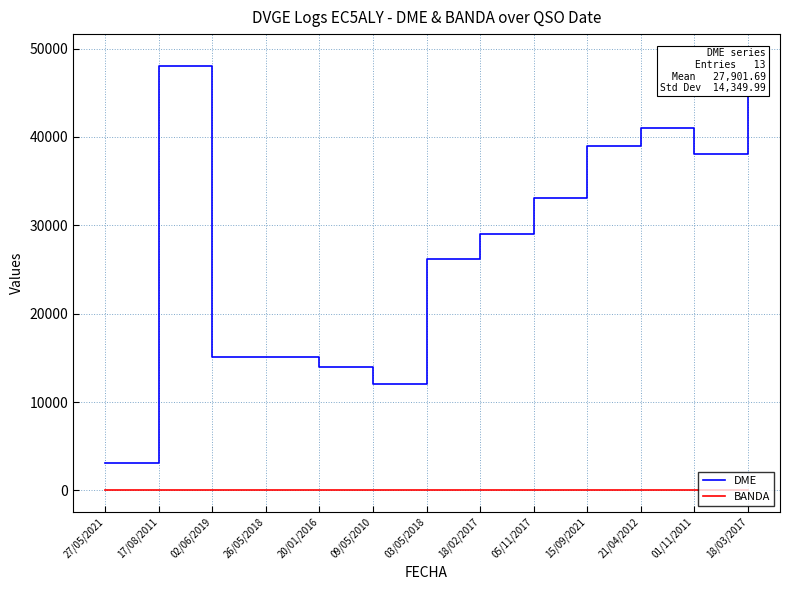

What is the label of the 6th point from the right?

18/02/2017